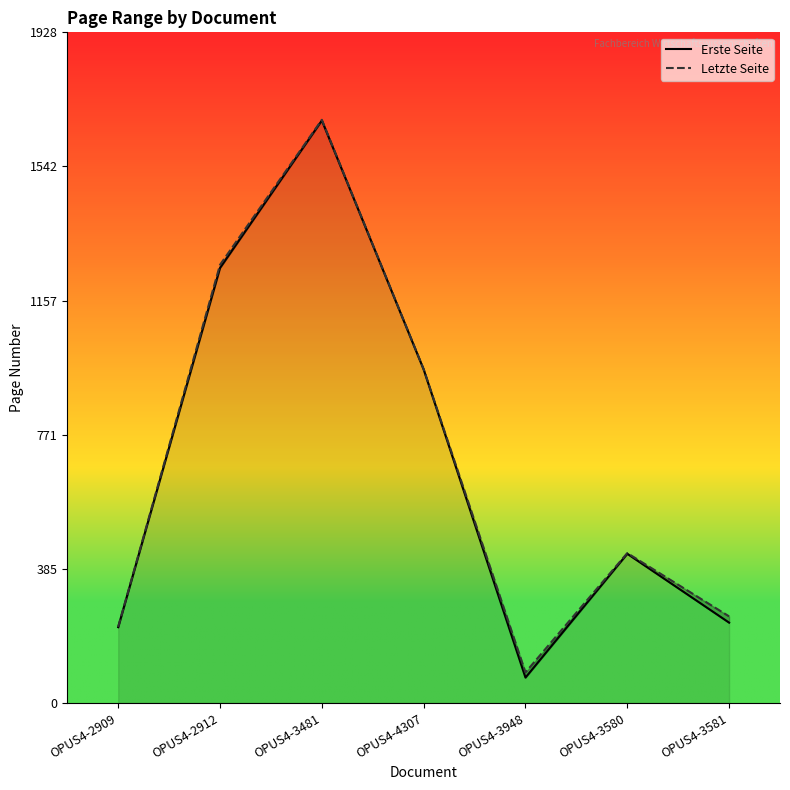

True or false: Erste Seite and Letzte Seite cross at least once.

False